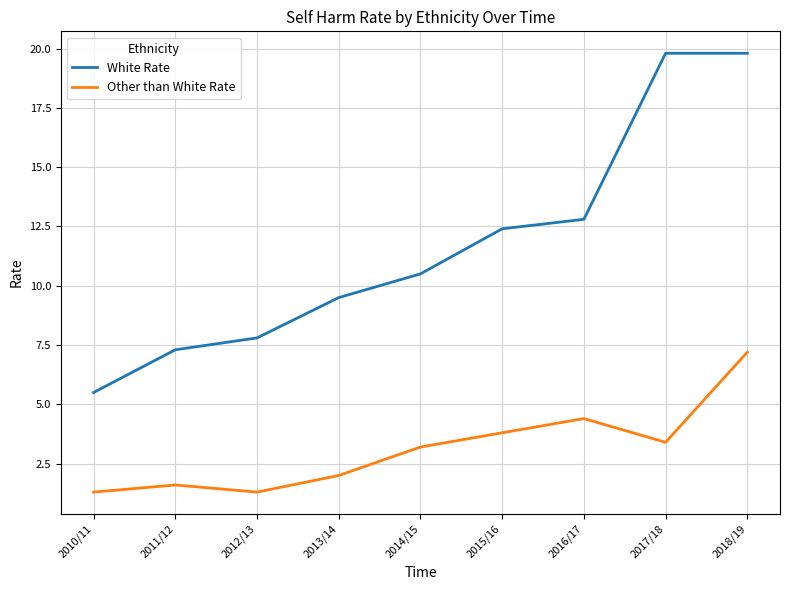

What position from the right is 2011/12?

8